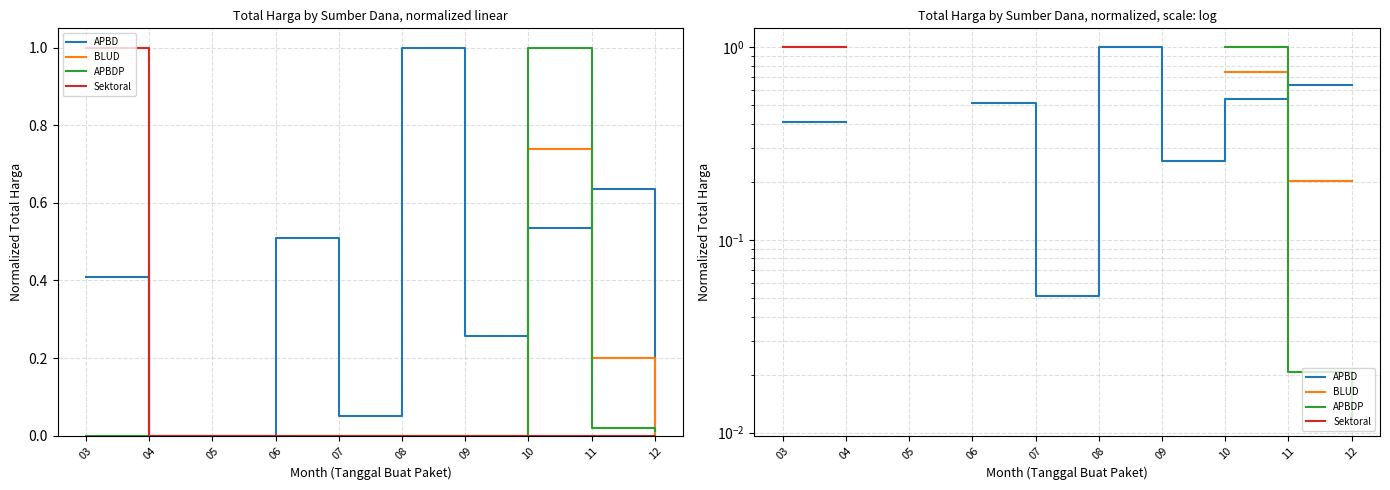

Rank the series at 04 from lowest to highest value.

APBD, BLUD, APBDP, Sektoral